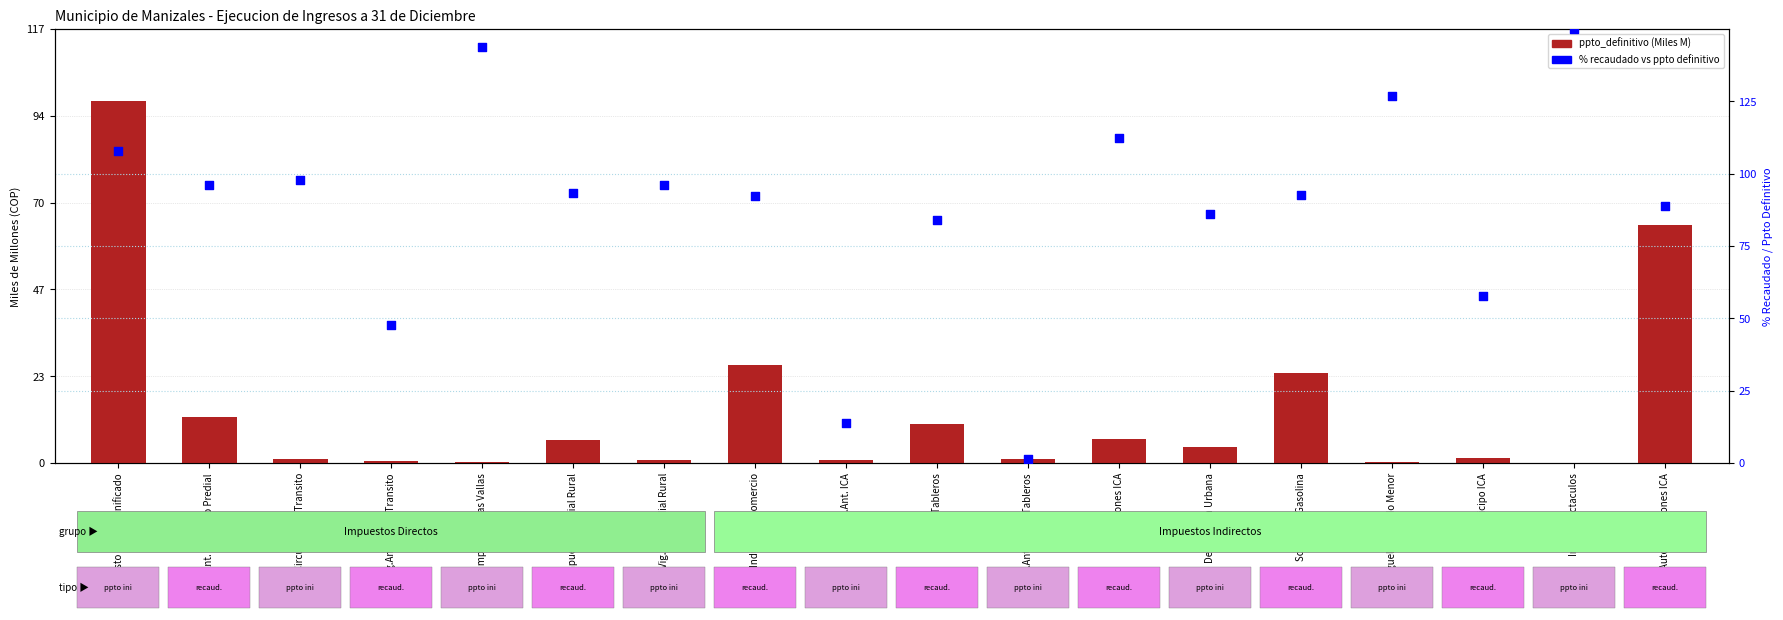

At which category is the sum across all series the highest?

Impuesto Predial Unificado